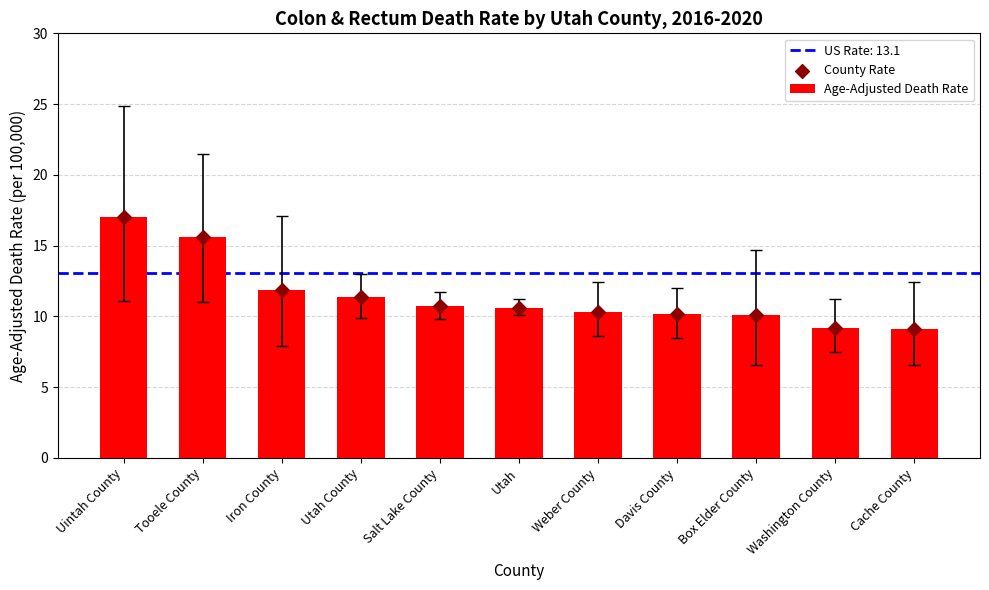

What is the average value of the Age-Adjusted Death Rate series?

11.5